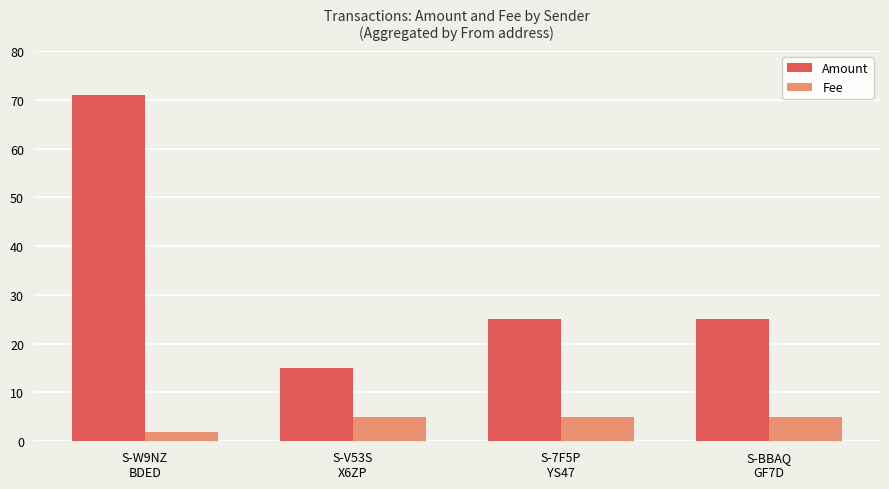

Reading left to right, transcribe all the data shown in this chart.

Amount: S-W9NZ
BDED=71	S-V53S
X6ZP=15	S-7F5P
YS47=25	S-BBAQ
GF7D=25
Fee: S-W9NZ
BDED=2	S-V53S
X6ZP=5	S-7F5P
YS47=5	S-BBAQ
GF7D=5